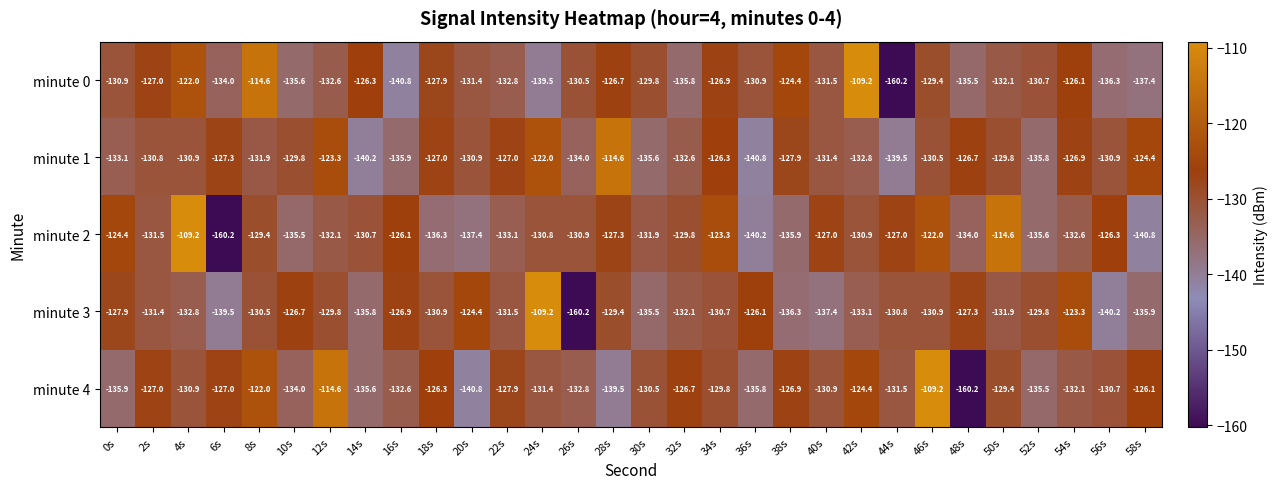

What is the difference between the maximum and minimum values in the minute 3 series?

51.0